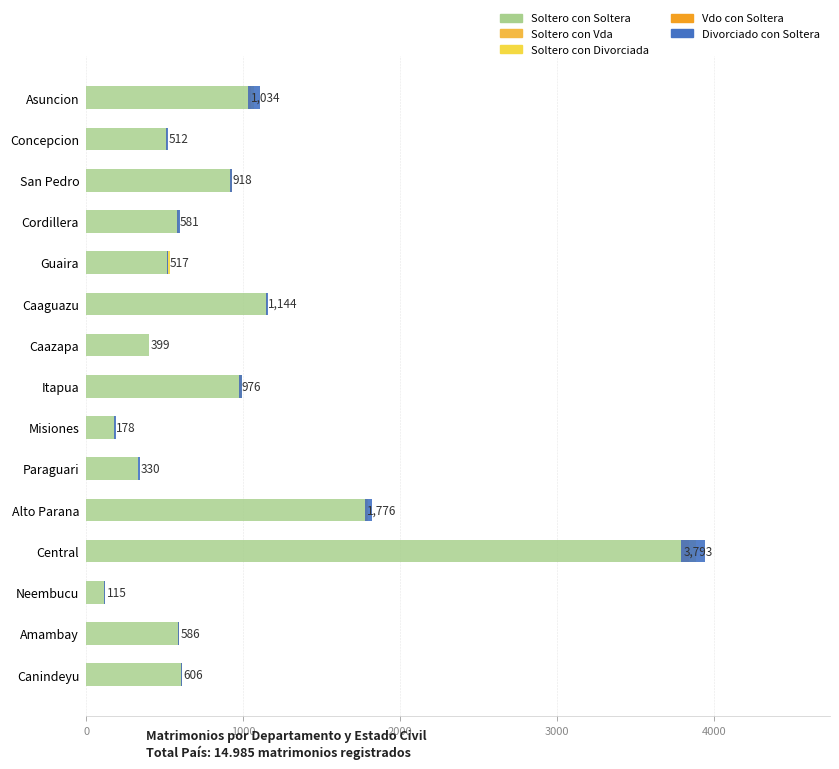

What is the lowest value of the Soltero con Divorciada series?

3